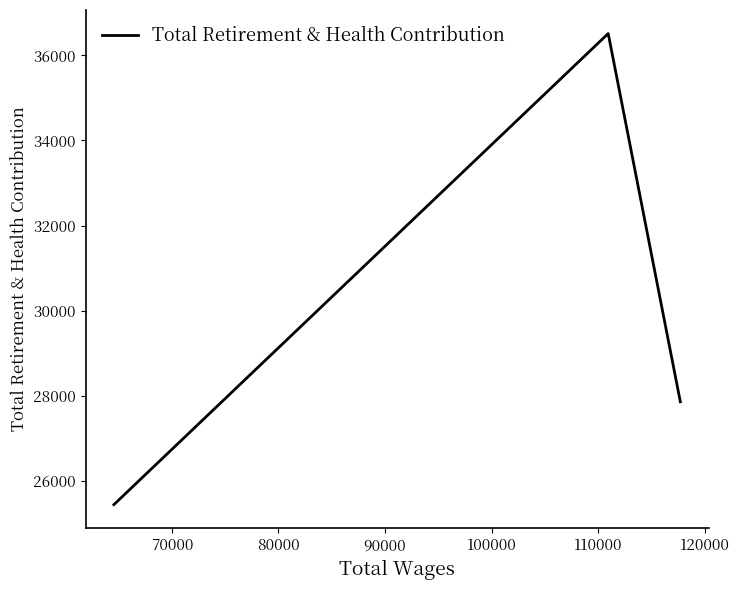

What is the difference between the maximum and minimum values?

11068